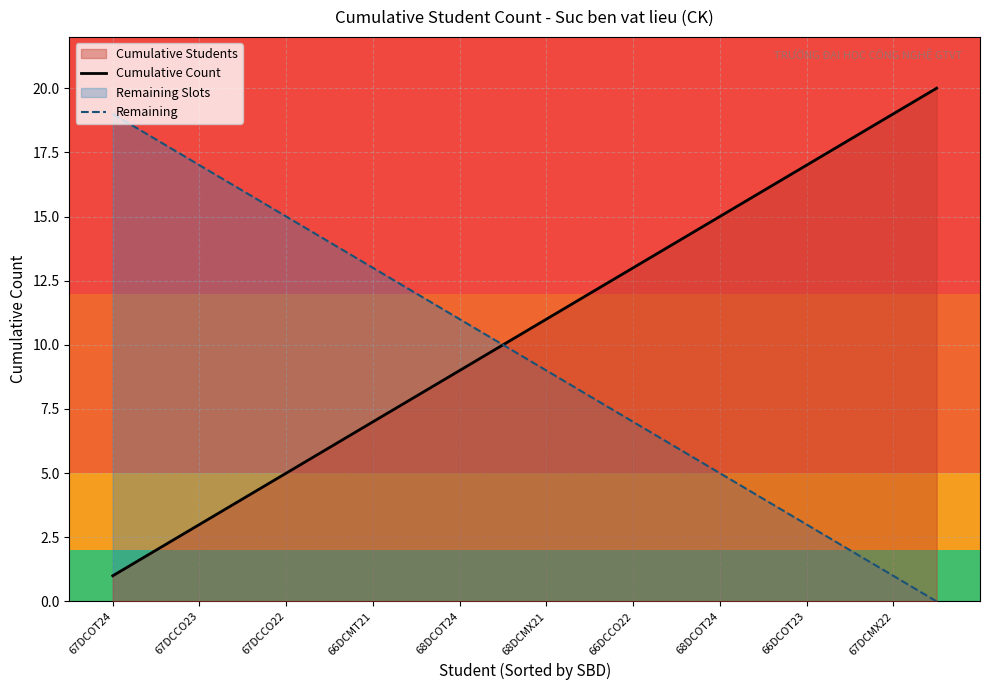

Is it true that Remaining equals 15 at 66DCOT23?

False